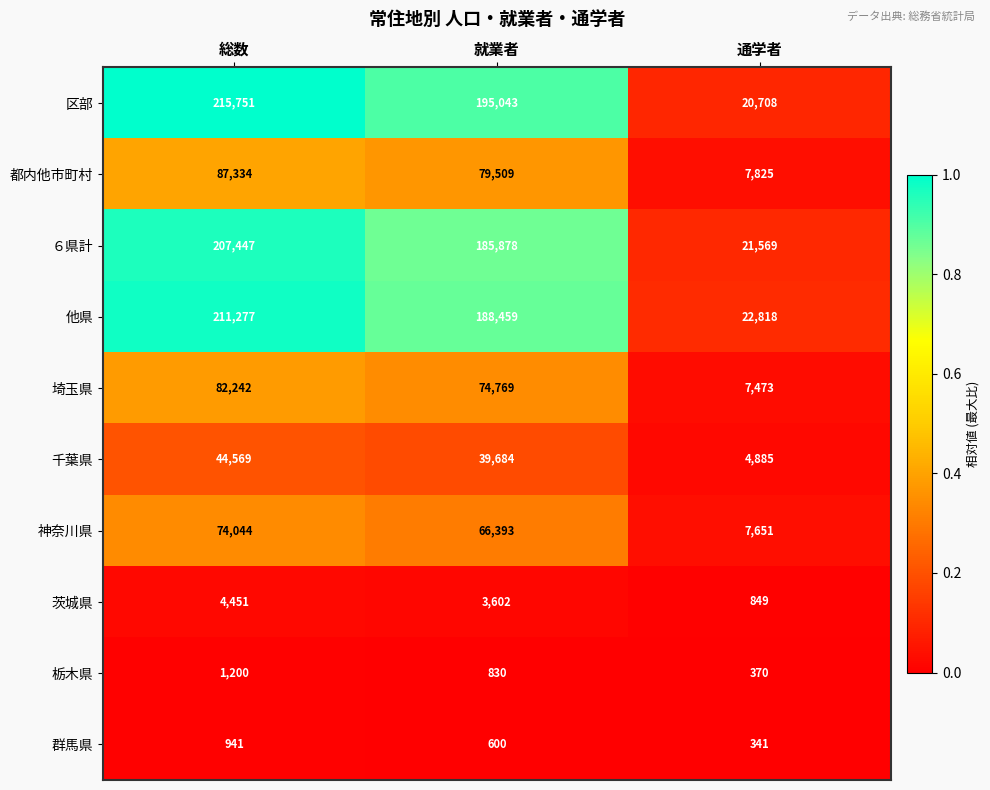

Where is ６県計 nearest to the value 114508?

就業者